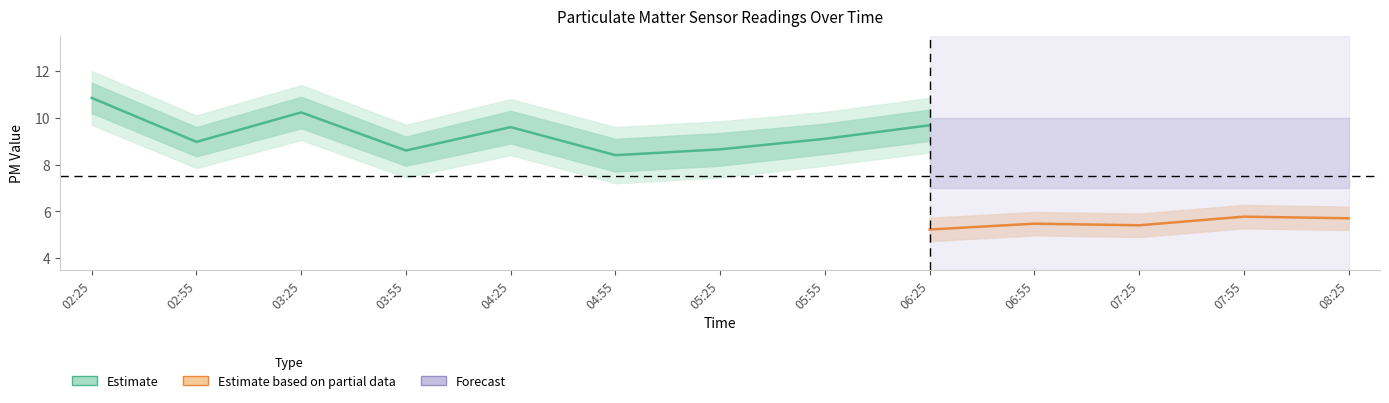

What is the difference between the highest and lowest values at 06:55?

3.1